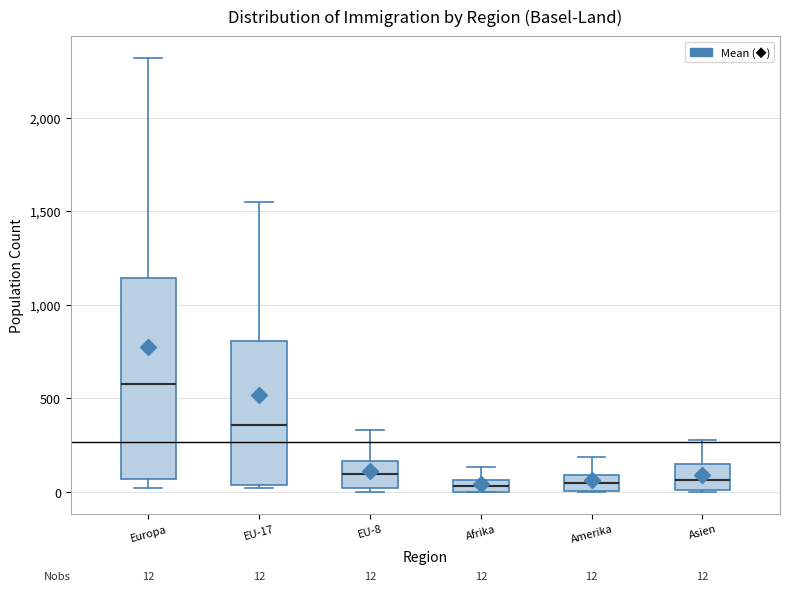

Which box is the tallest, from its lower edge to its upper edge?

Europa